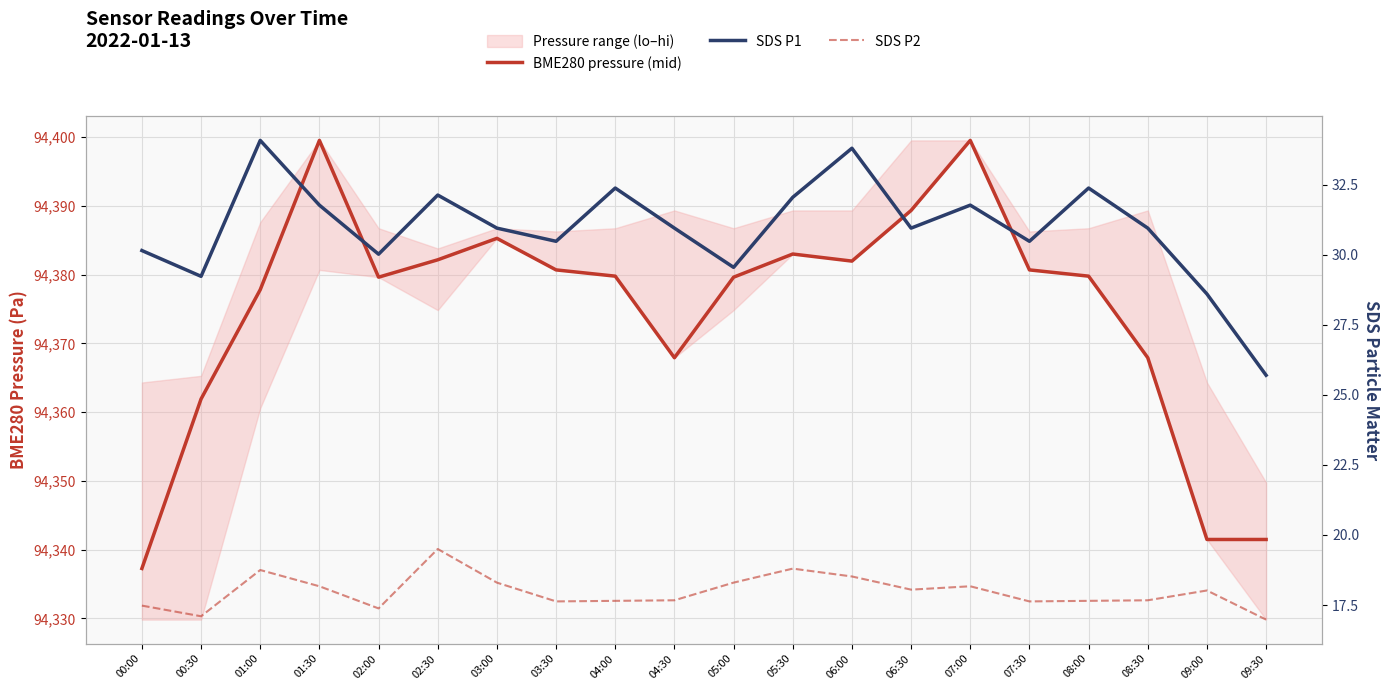

How many data points in BME280 pressure (mid) are above 94379?

13